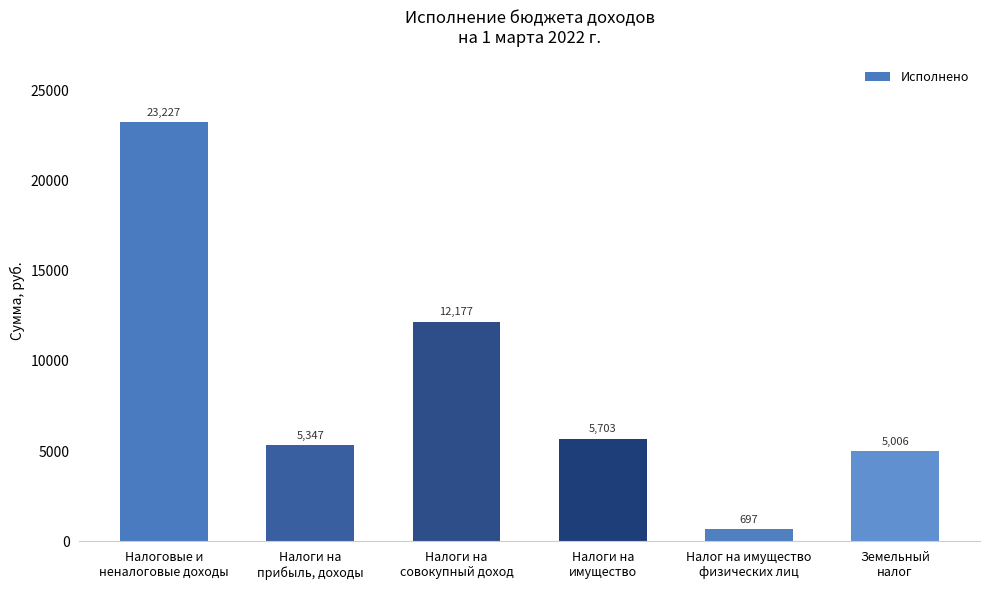

Does the chart contain stacked bars?

No